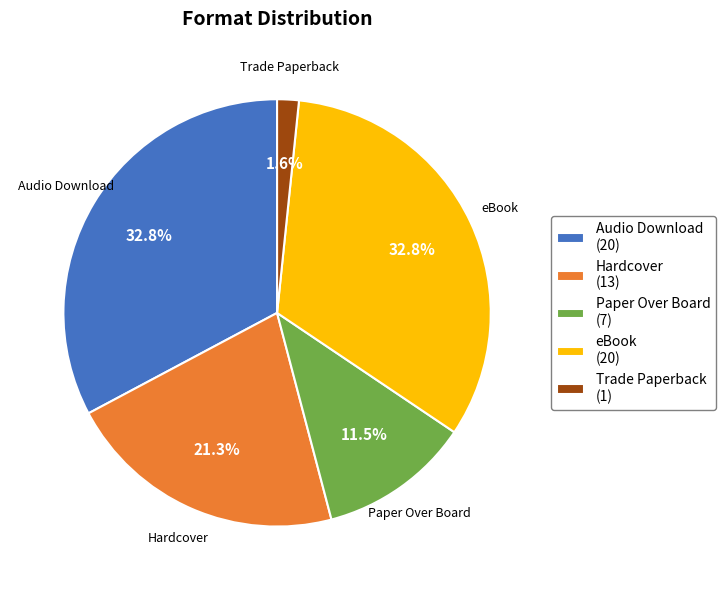

How much of the chart is everything except Hardcover?

78.7%